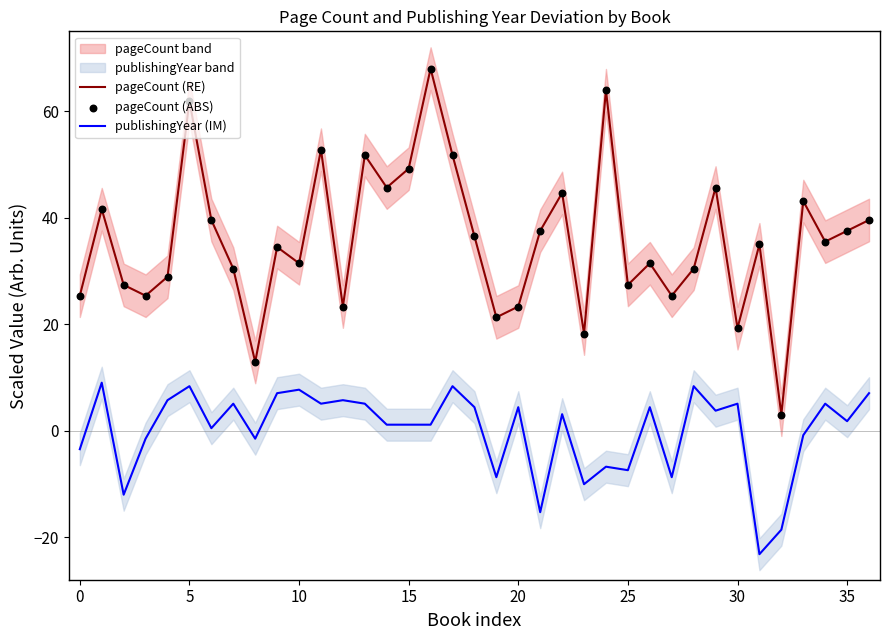

Which series has the largest Y range (max minus min)?

pageCount (RE)